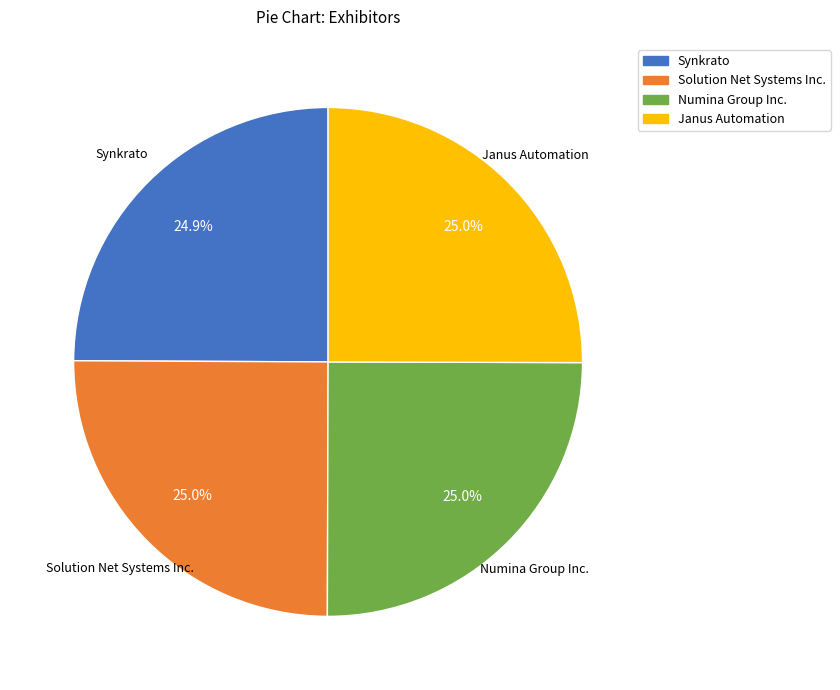

Approximately how many times larger is the value at Numina Group Inc. compared to Janus Automation?

1.0